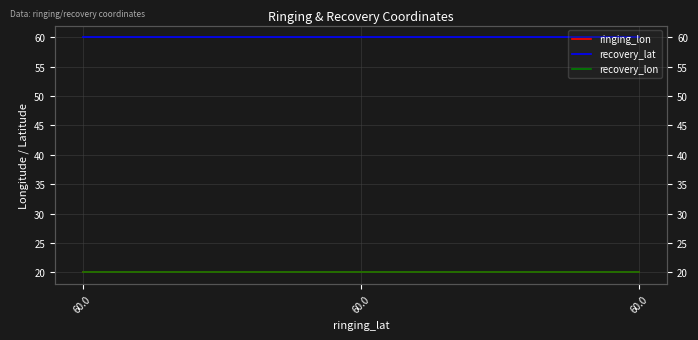

The value of ringing_lon at 60.0 is 14. True or false?

False